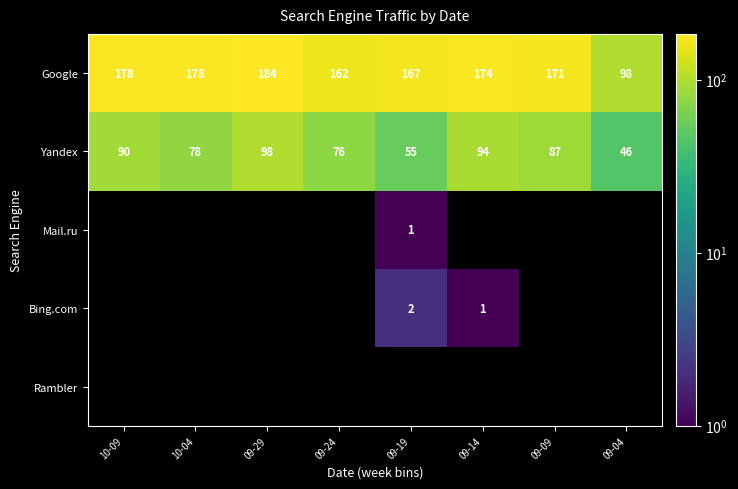

Where does the Yandex series first go above 87?

10-09